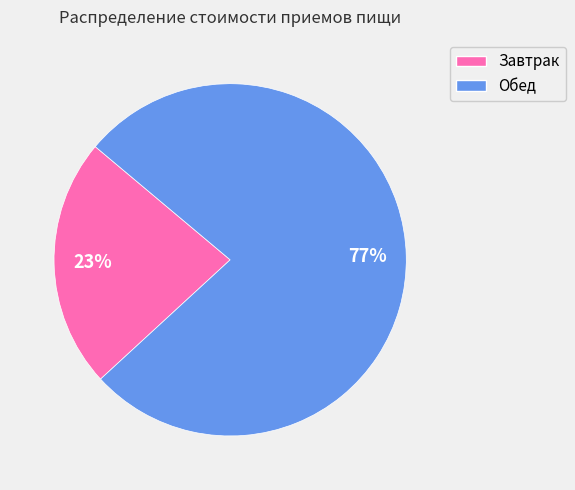

What percentage is the Завтрак slice, to the nearest percent?

23%